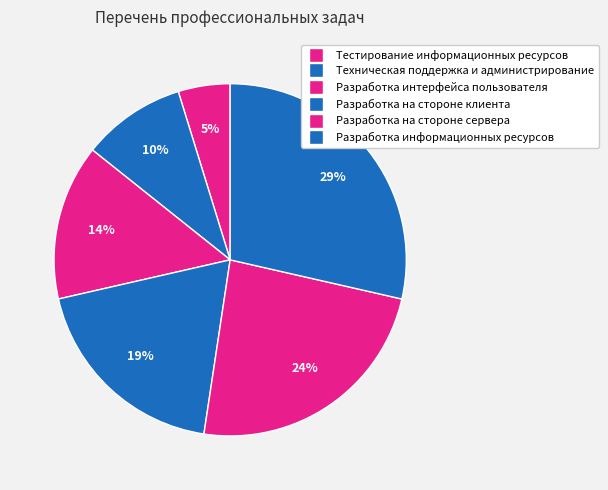

How much of the chart is everything except Тестирование информационных ресурсов?

95.2%